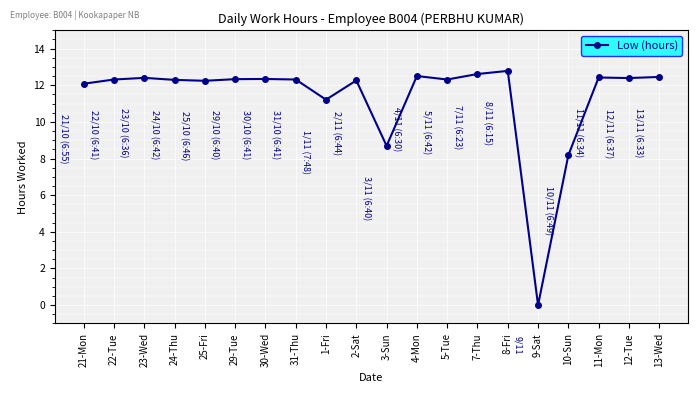

What is the average value?

11.3